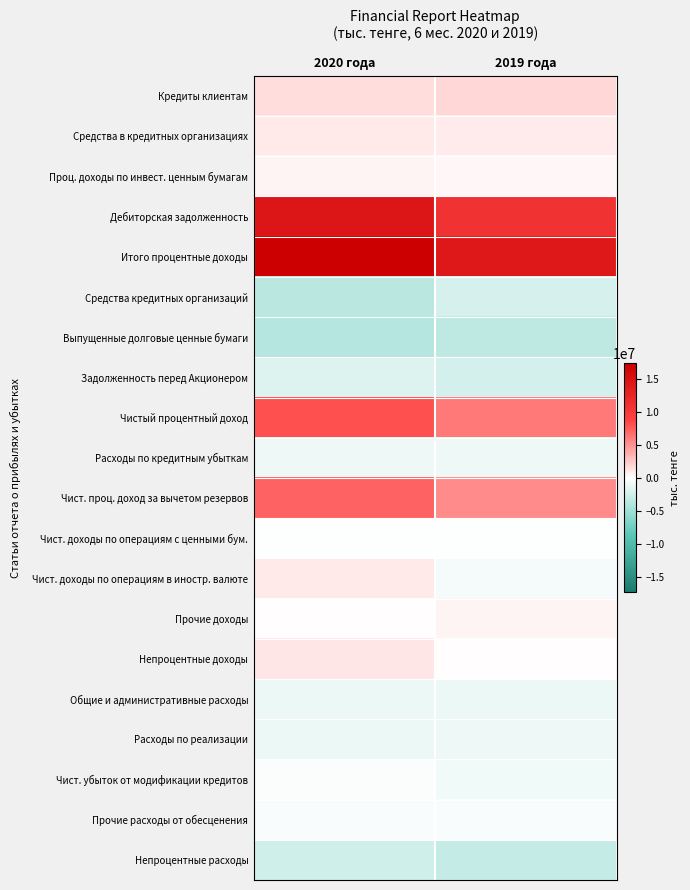

What is the total value across all series at 2019 года?

25255168